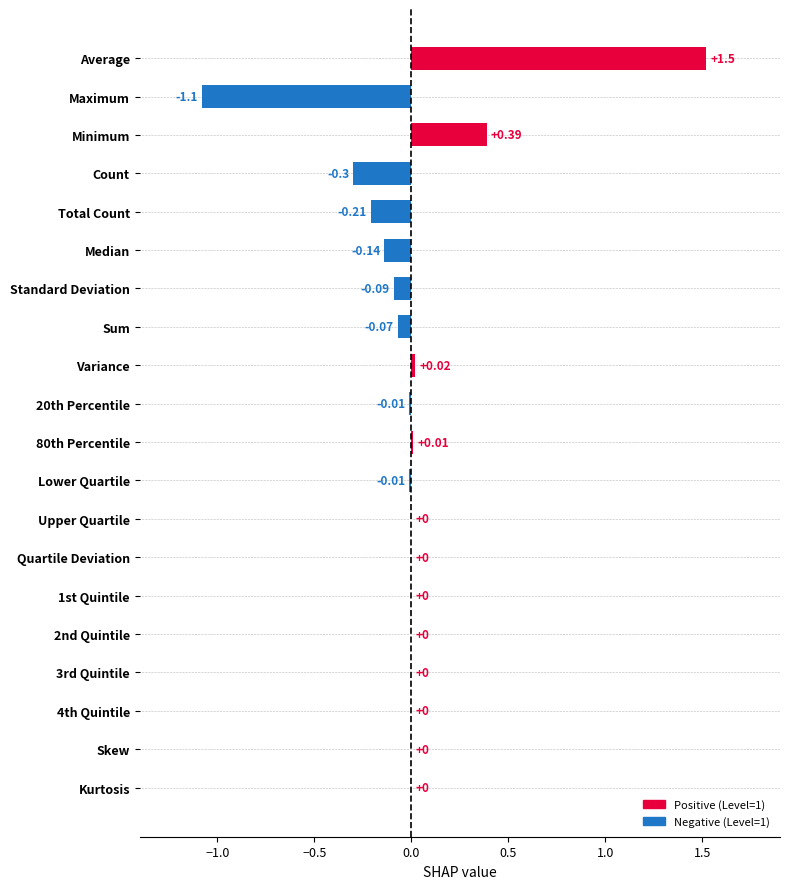

Are the bars horizontal?

Yes